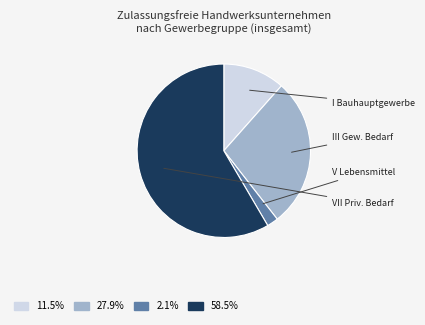

Which slice is the smallest?

V Lebensmittelgewerbe